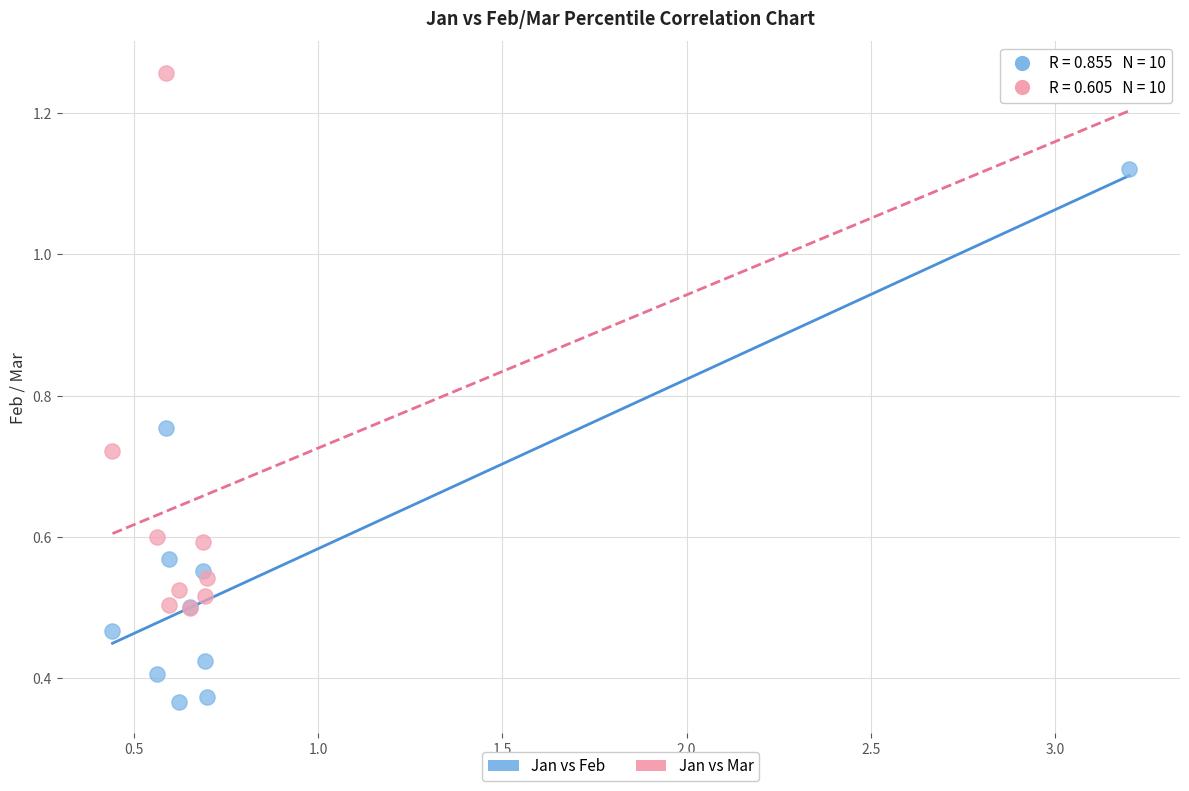

What are all the series names shown in the legend?

Jan vs Feb, Jan vs Mar